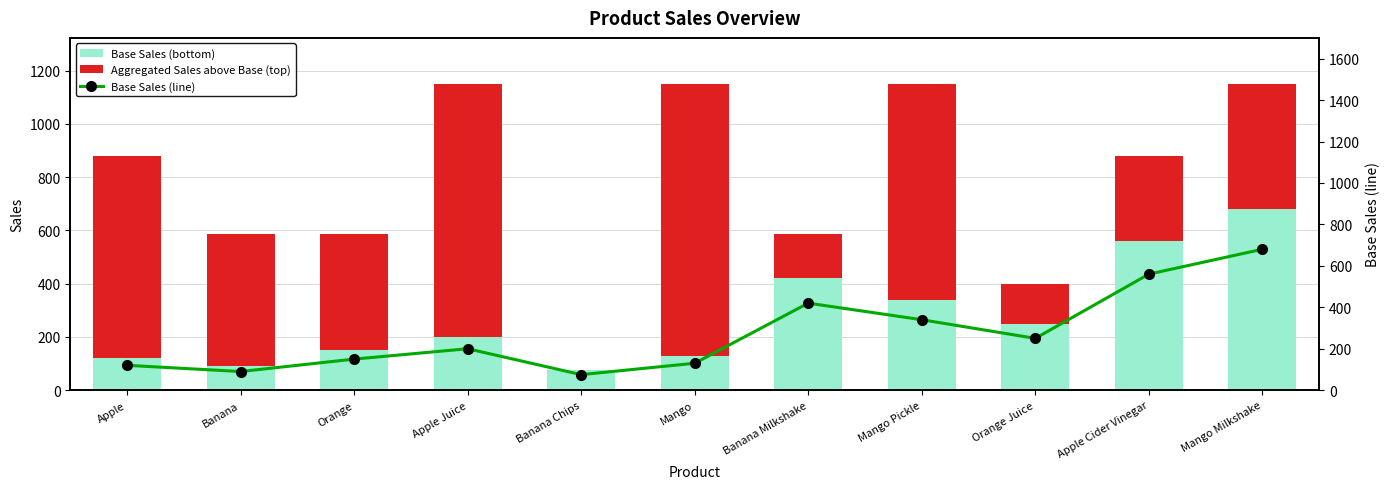

At which category is the sum across all series the highest?

Mango Milkshake